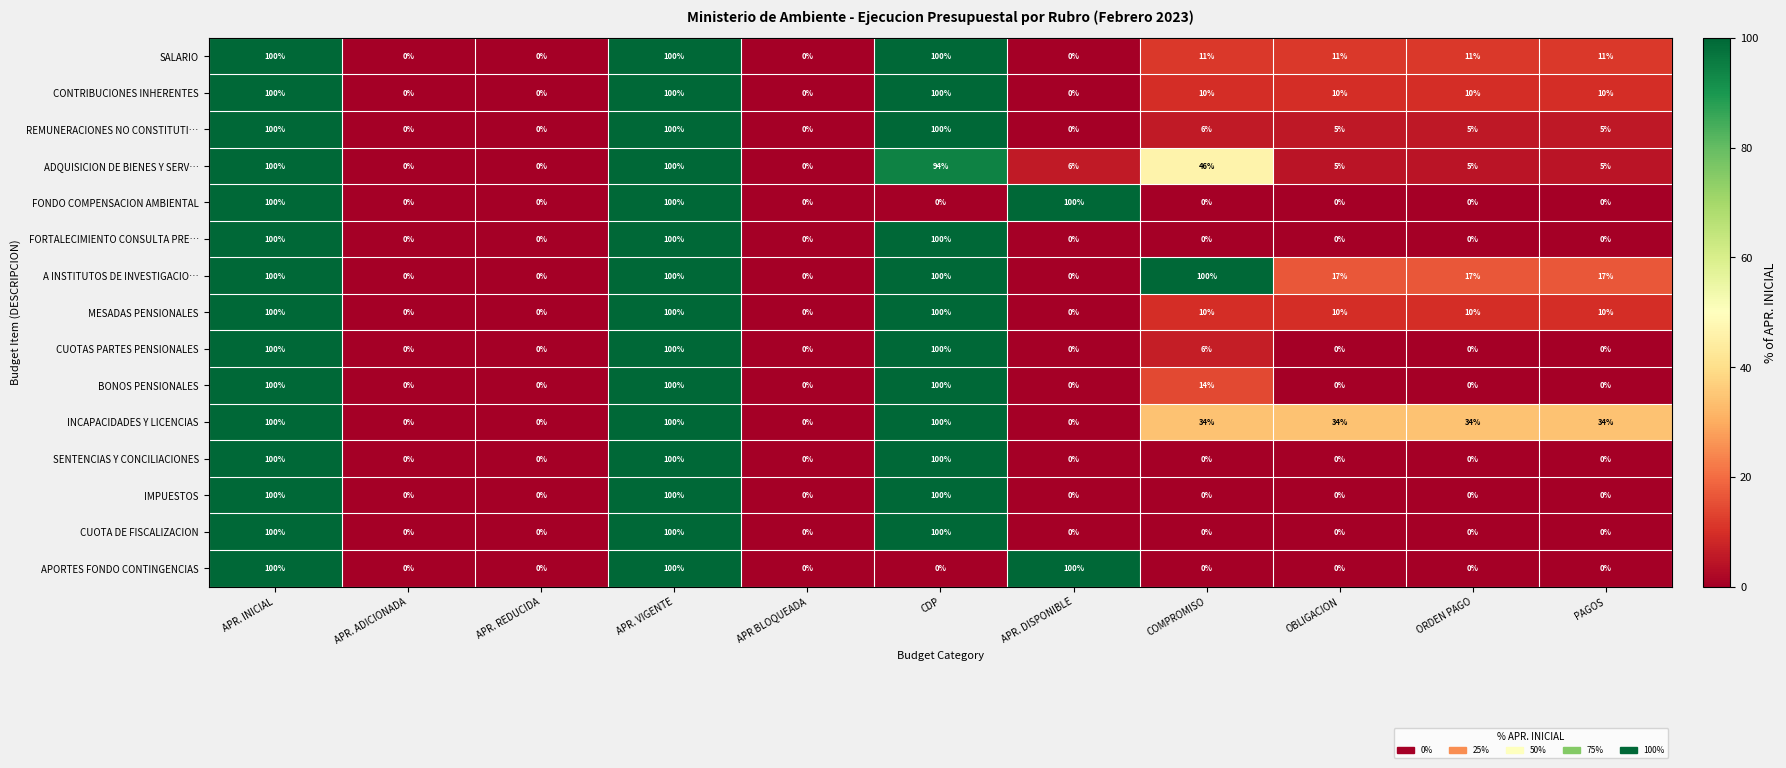

What is the difference between the highest and lowest values at APR. DISPONIBLE?

100